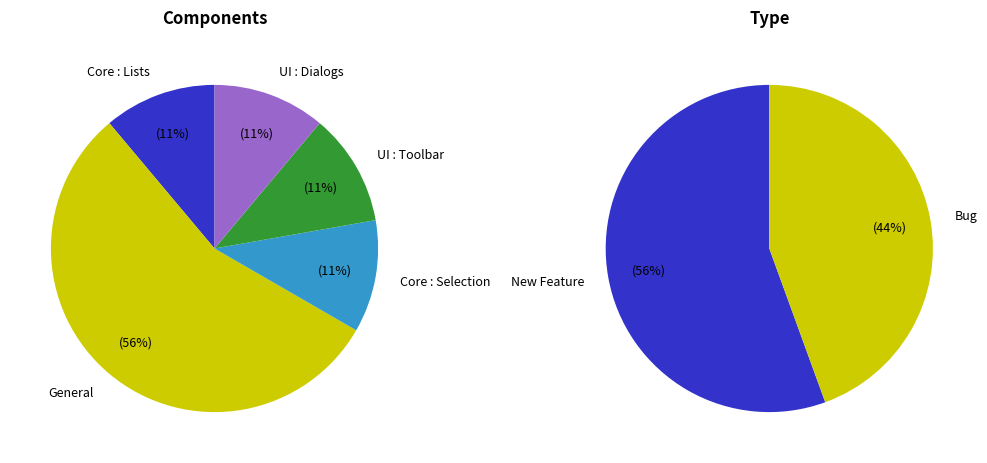

Between New Feature and Bug, which is larger?

New Feature